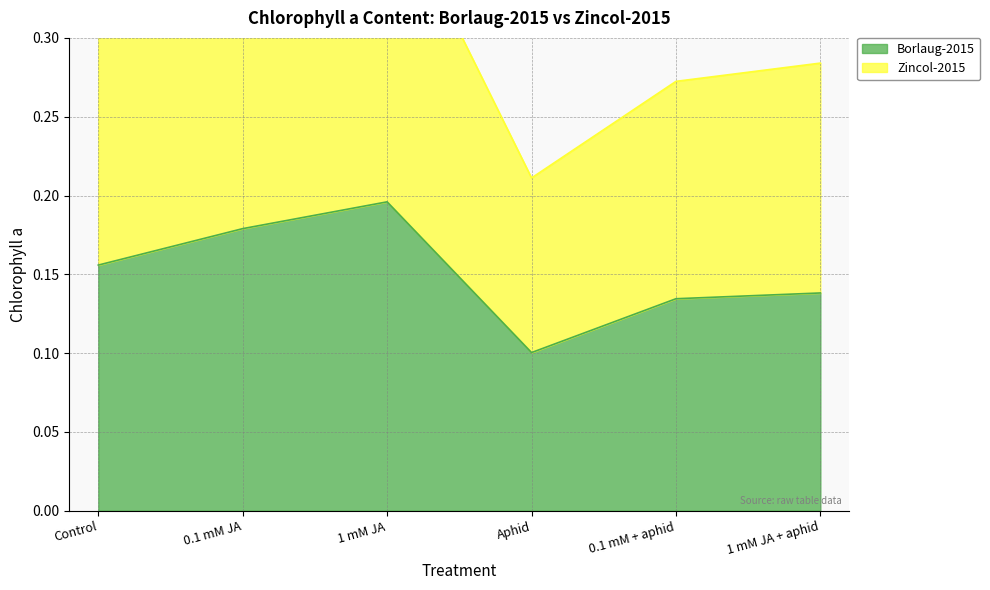

Which series has the largest range (max minus min)?

Zincol-2015